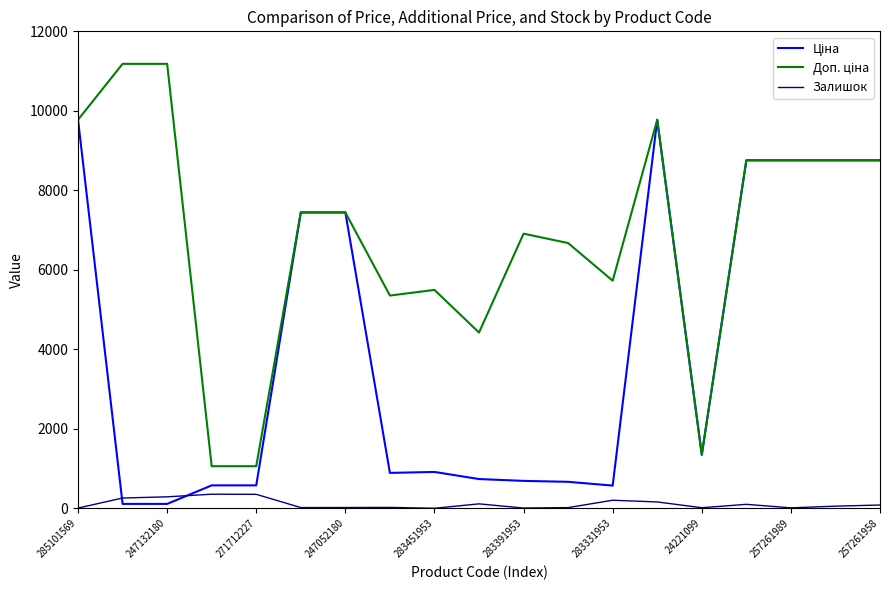

What is the minimum value shown in the chart?

2.0